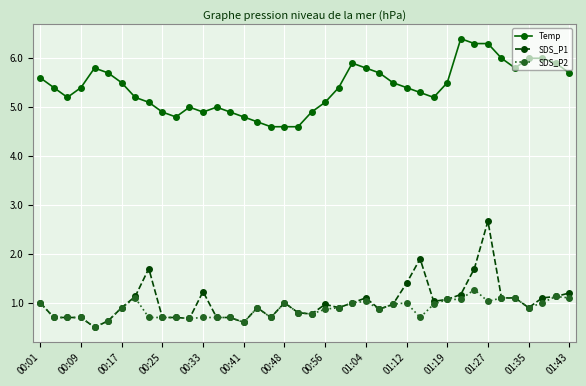

List the series in order of their peak value, highest first.

Temp, SDS_P1, SDS_P2